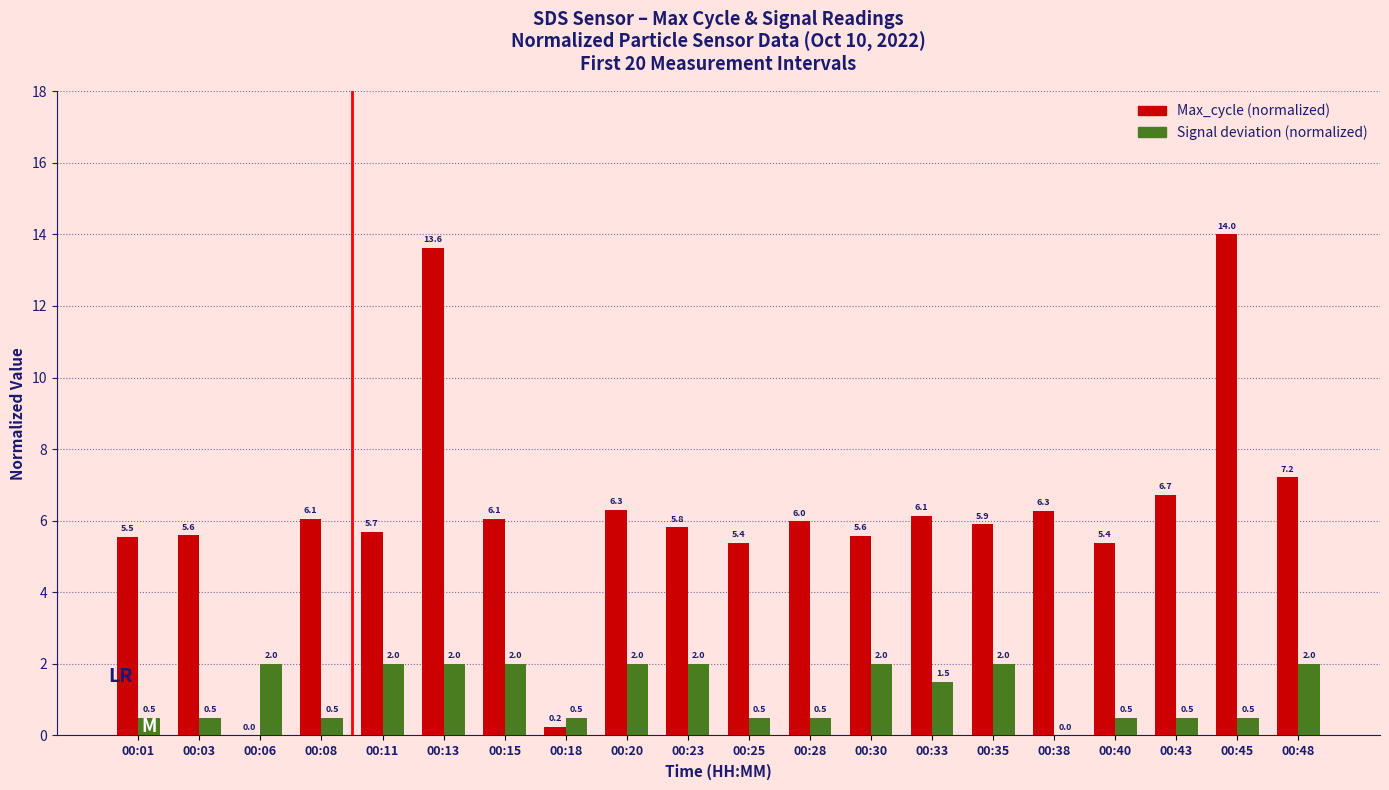

Reading left to right, extract all data points from this chart.

Max_cycle (normalized): 00:01=5.5	00:03=5.6	00:06=0.0	00:08=6.1	00:11=5.7	00:13=13.6	00:15=6.1	00:18=0.2	00:20=6.3	00:23=5.8	00:25=5.4	00:28=6.0	00:30=5.6	00:33=6.1	00:35=5.9	00:38=6.3	00:40=5.4	00:43=6.7	00:45=14.0	00:48=7.2
Signal deviation (normalized): 00:01=0.5	00:03=0.5	00:06=2.0	00:08=0.5	00:11=2.0	00:13=2.0	00:15=2.0	00:18=0.5	00:20=2.0	00:23=2.0	00:25=0.5	00:28=0.5	00:30=2.0	00:33=1.5	00:35=2.0	00:38=0.0	00:40=0.5	00:43=0.5	00:45=0.5	00:48=2.0